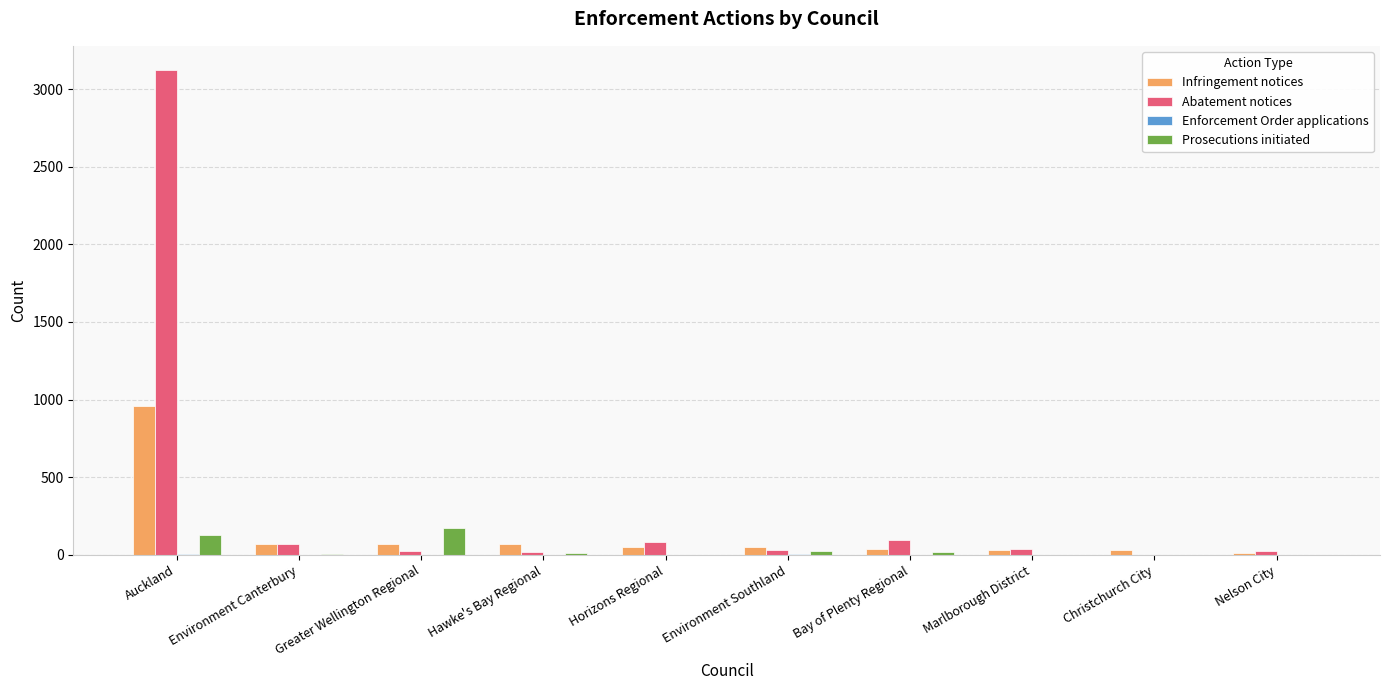

Which series has the largest range (max minus min)?

Abatement notices